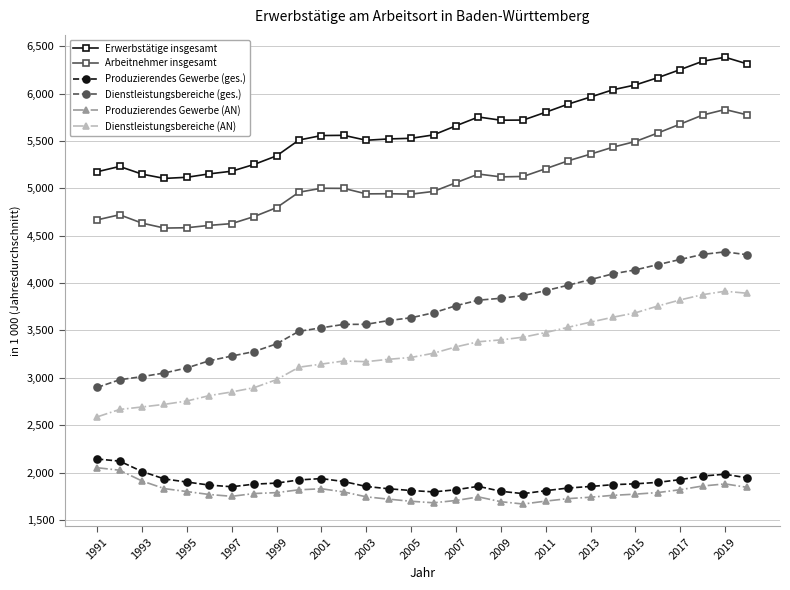

What is the value of the Produzierendes Gewerbe (ges.) point at the 23rd from the left?

1853.6